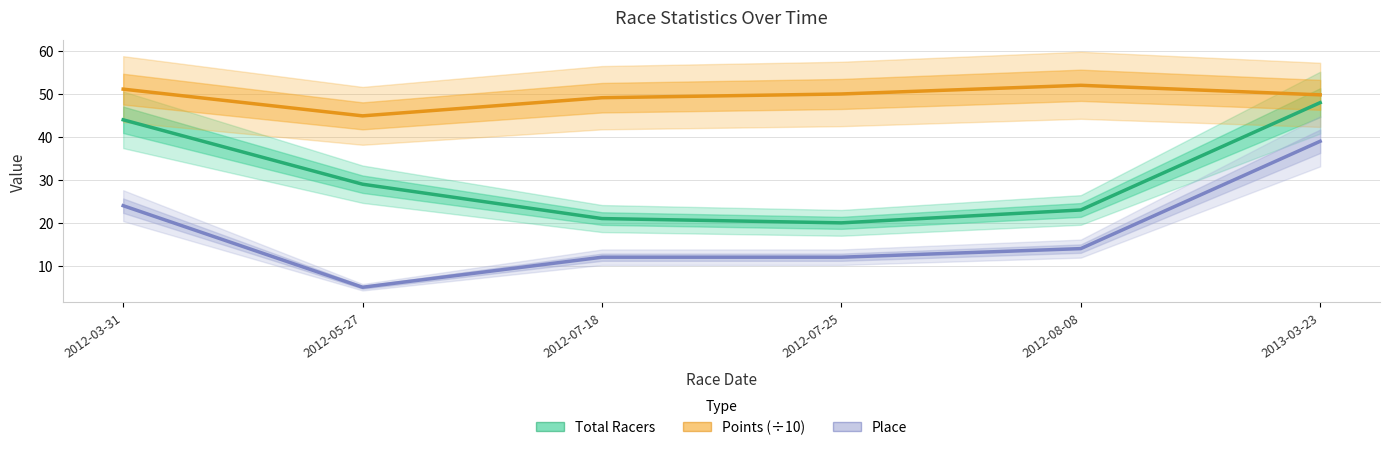

What is the sum of all Points (÷10) values?

297.1